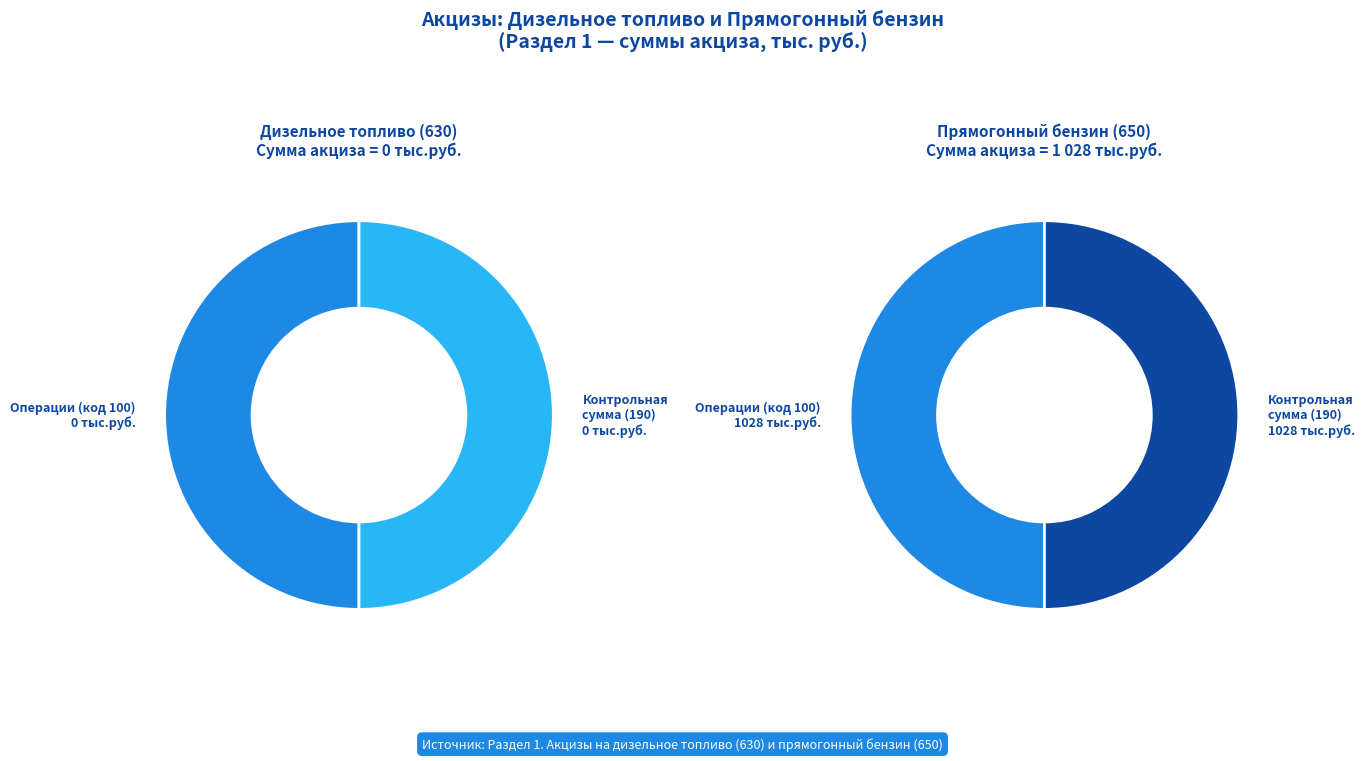

Which series has the widest spread of values?

Сумма акциза (тыс.руб.) Прямогонный